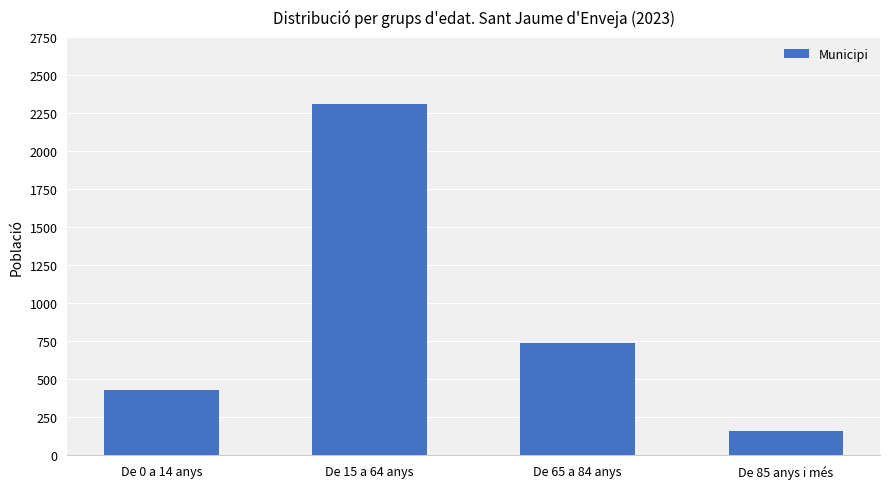

What is the value of the 1st bar from the left?

430